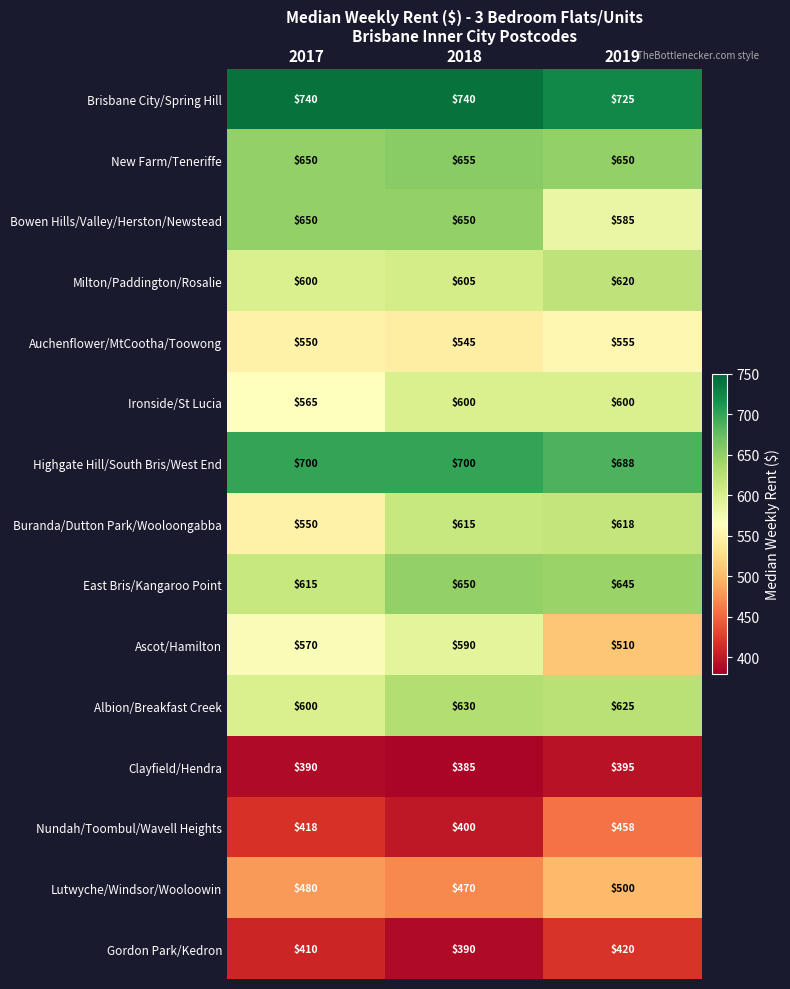

What is the difference between the highest and lowest values at 2019?

330